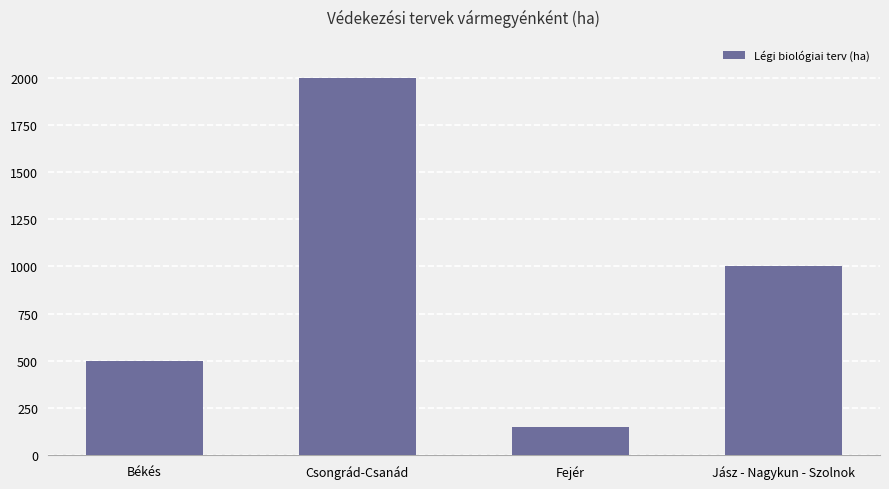

At which category does the chart reach its peak across all series?

Csongrád-Csanád